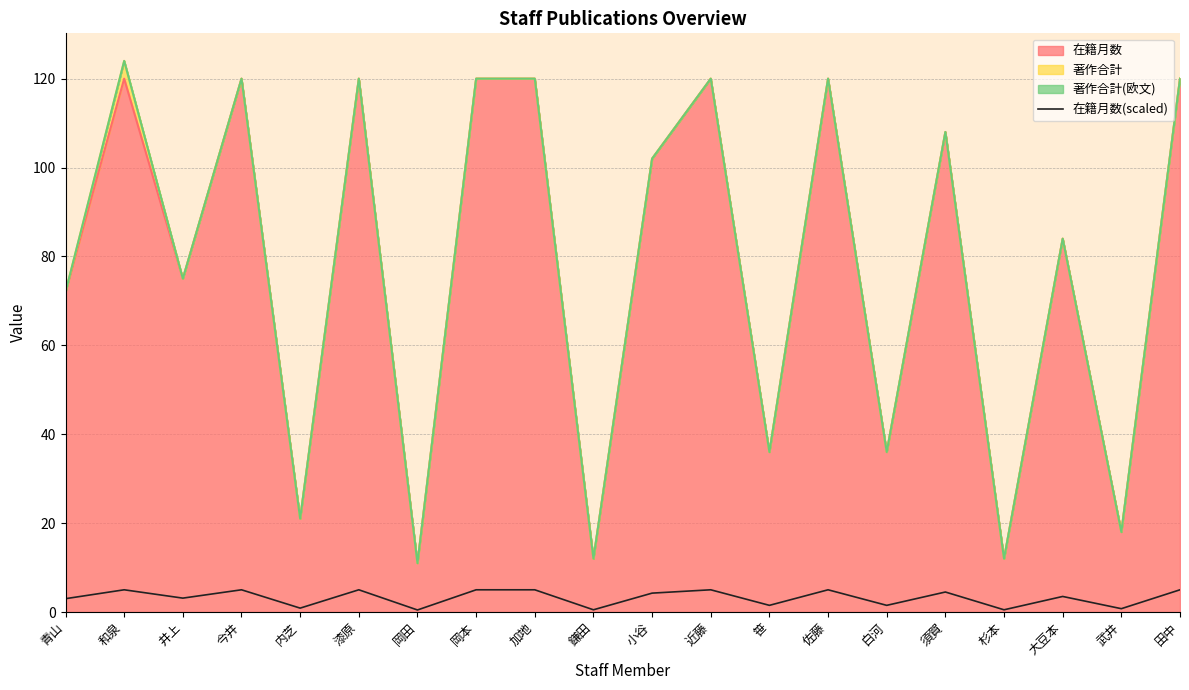

What is the sum of all values?

64.5